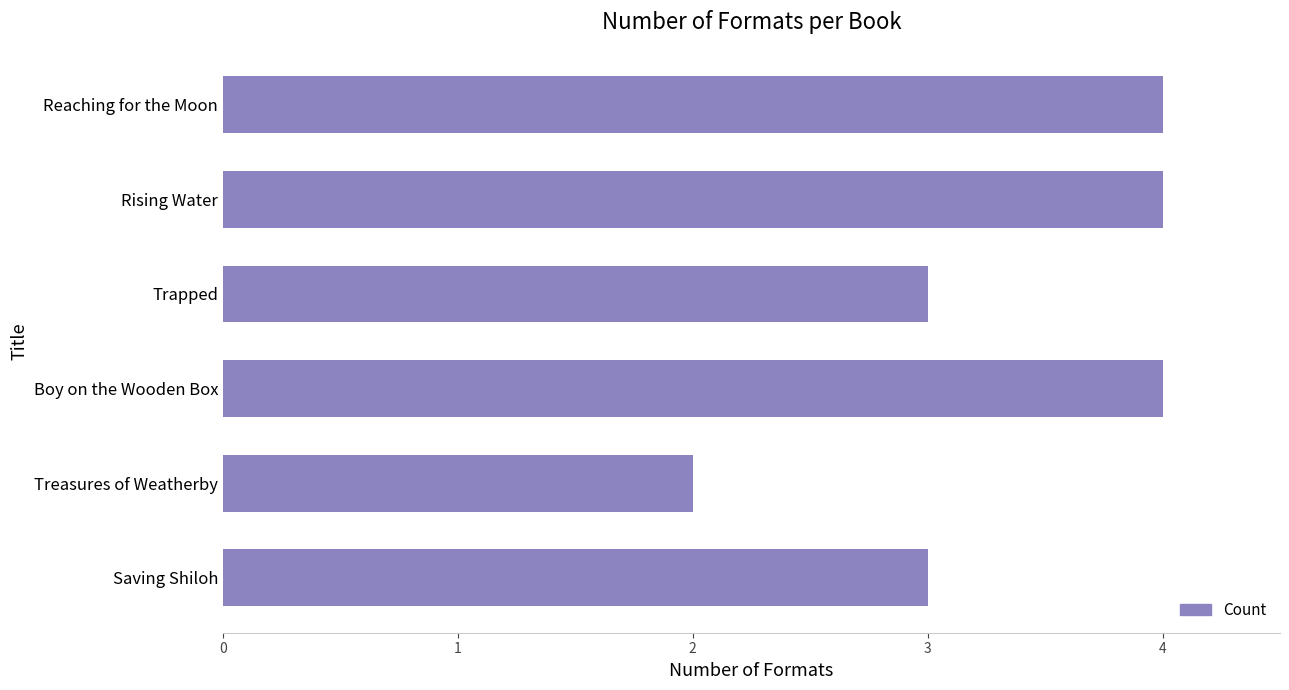

What is the change in value from Treasures of Weatherby to Saving Shiloh?

+1